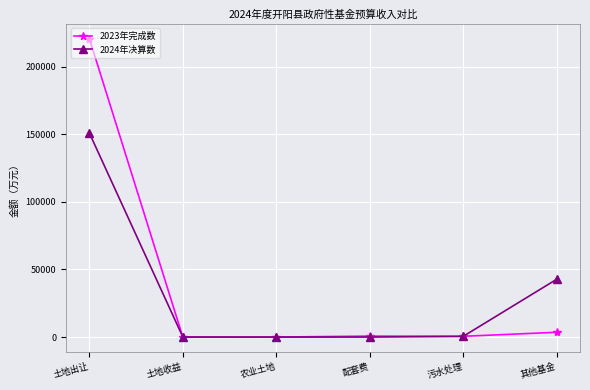

At which label does 2024年决算数 first exceed 513?

土地出让